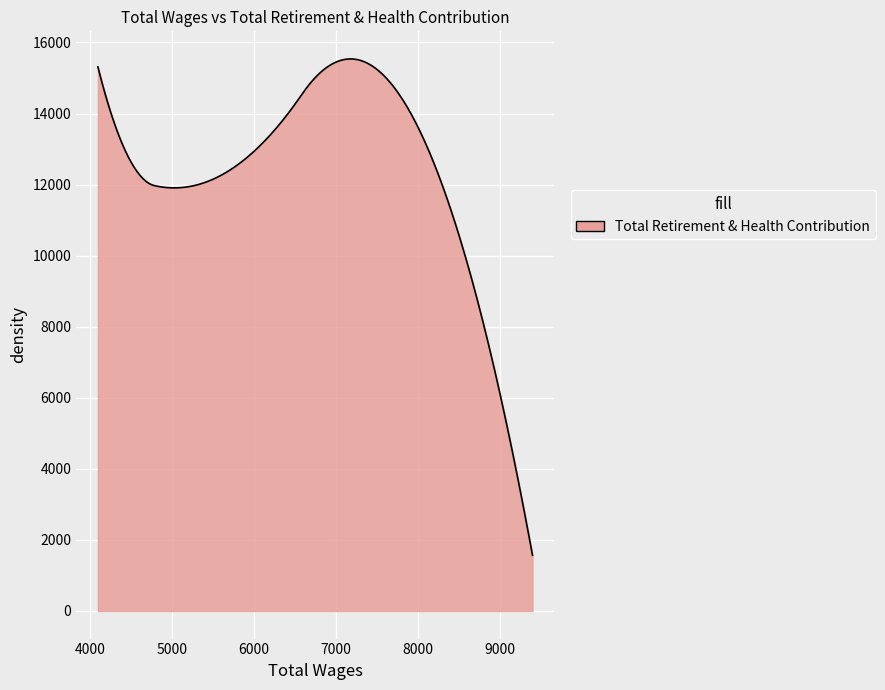

What is the maximum value shown in the chart?

15535.6